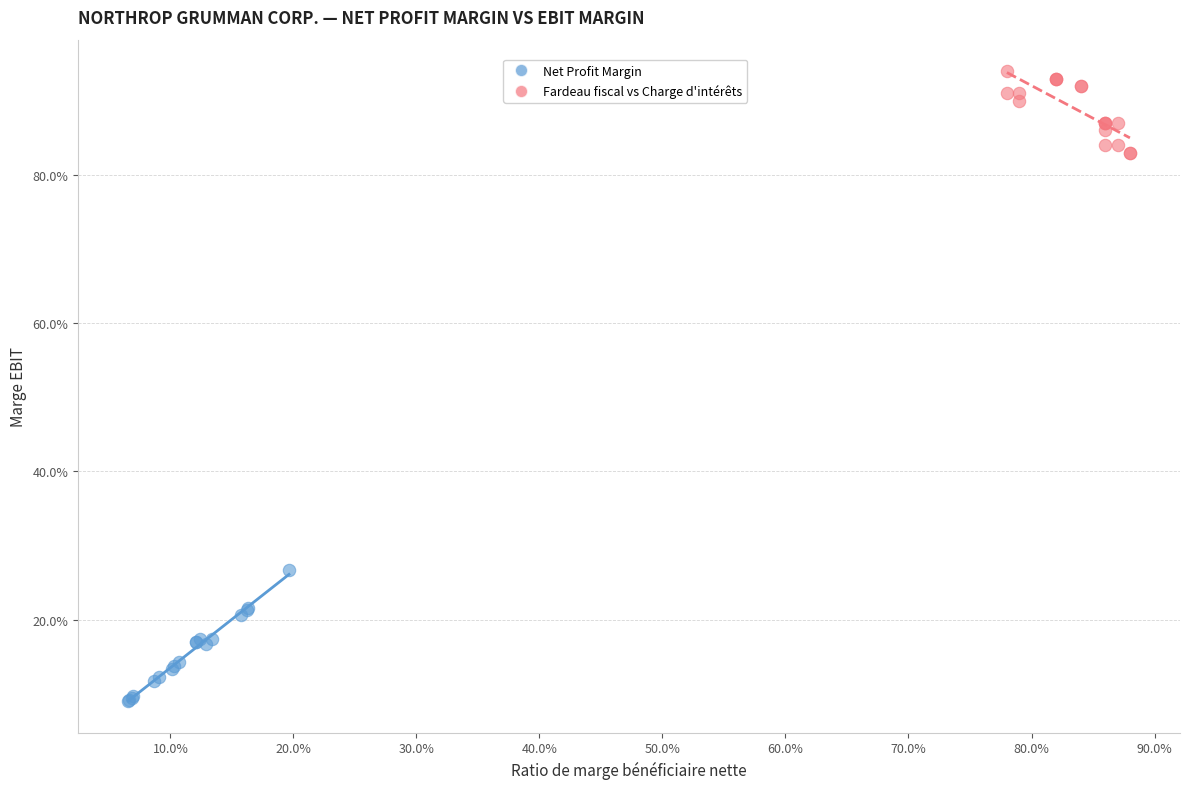

Which series has the widest spread of Y values?

Net Profit Margin